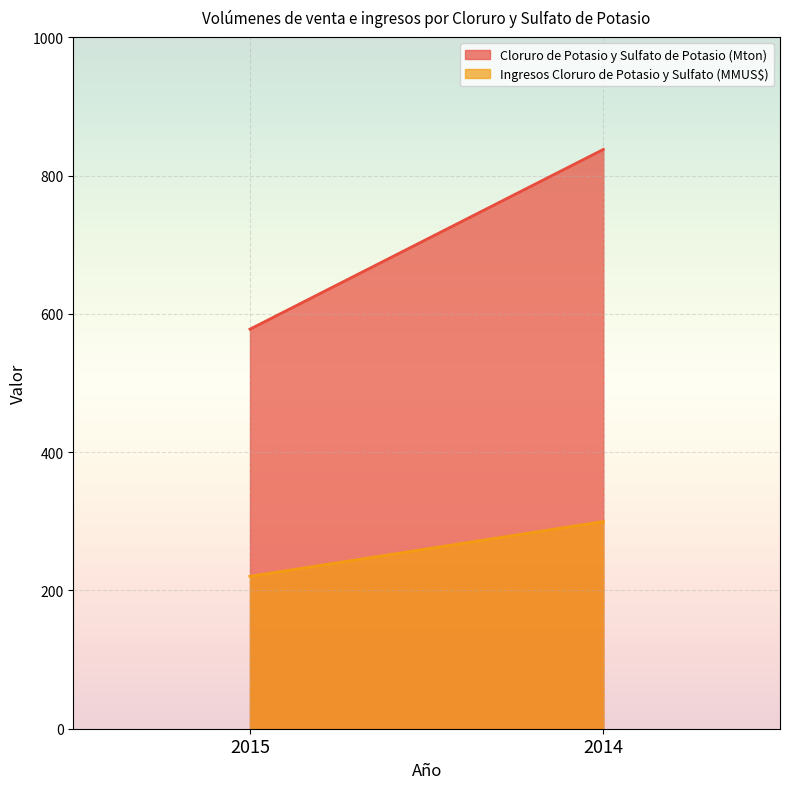

At which label does Cloruro de Potasio y Sulfato de Potasio (Mton) reach its peak?

2014